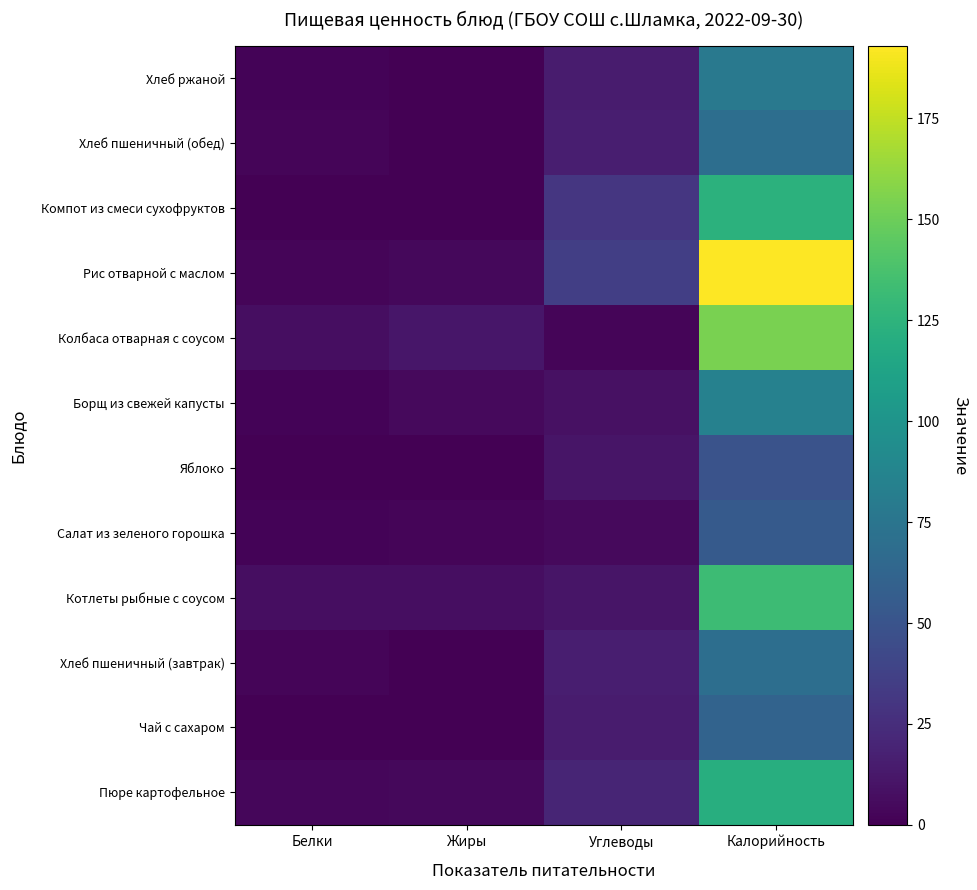

How many categories are shown in the chart?

4